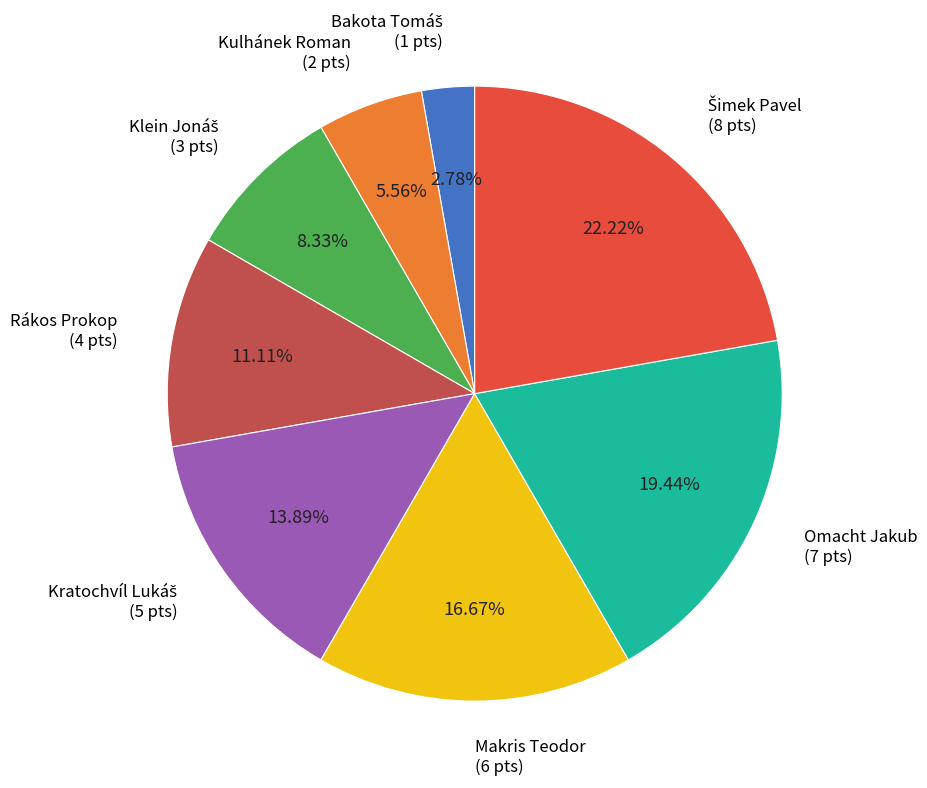

Is Kulhánek Roman the majority of the pie?

No